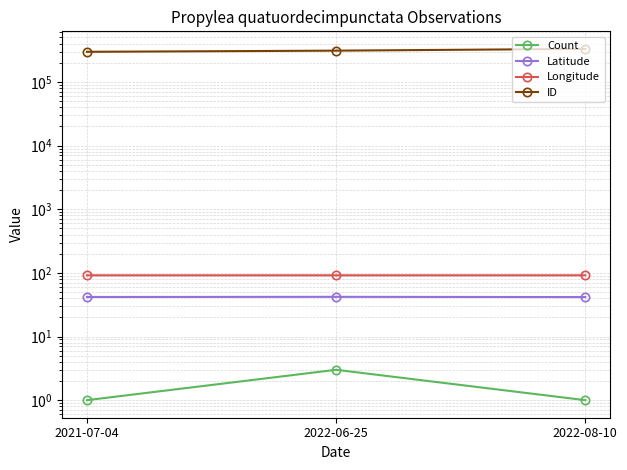

Is it true that Longitude equals 91.6 at 2022-06-25?

True